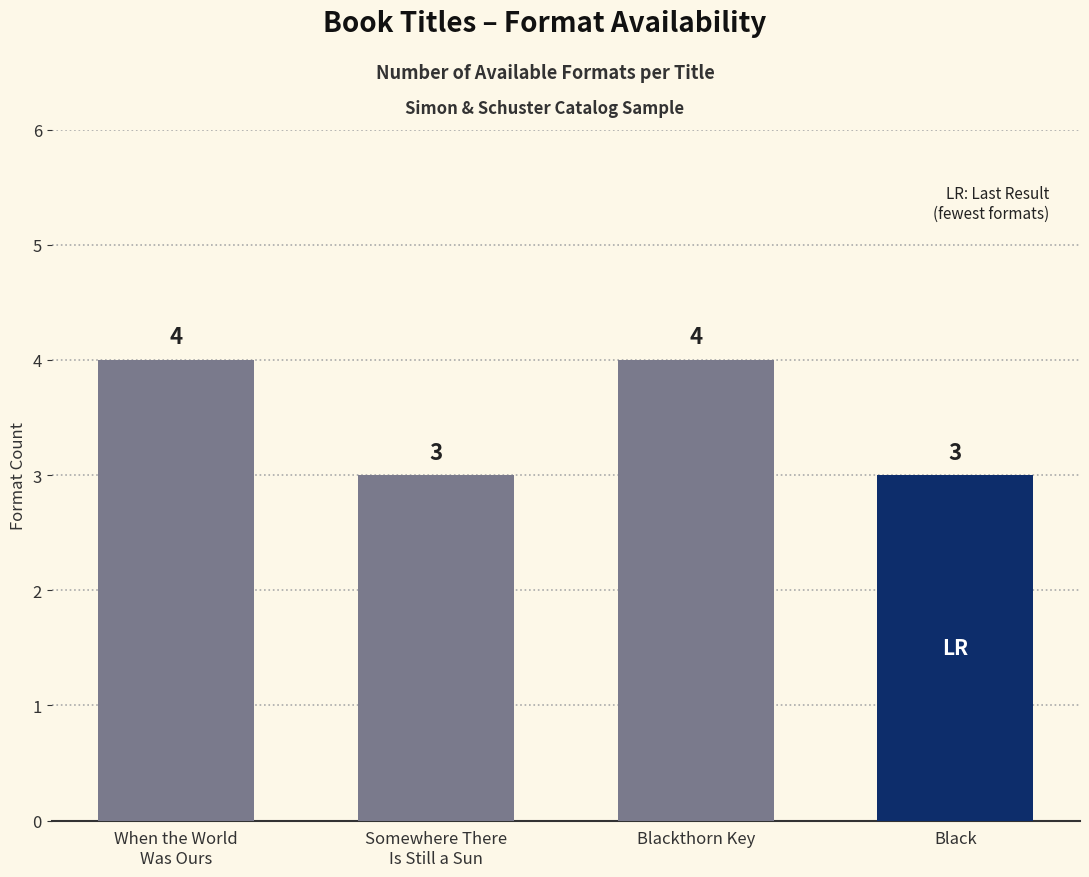

What position from the left is Blackthorn Key?

3